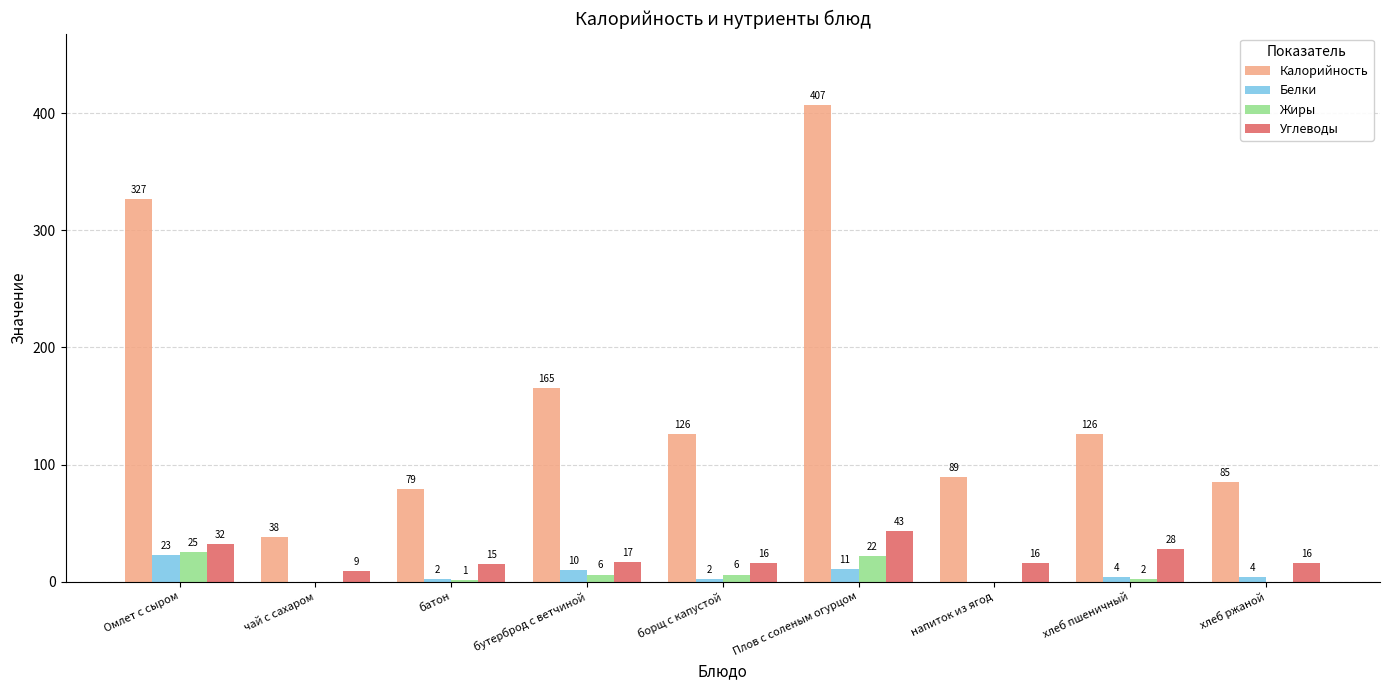

The value of Жиры at хлеб ржаной is 0. True or false?

True